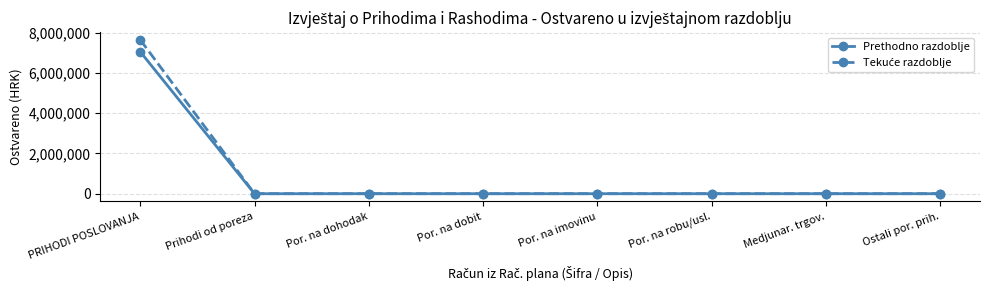

Is it true that Prethodno razdoblje equals 2973239.2 at Prihodi od poreza?

False